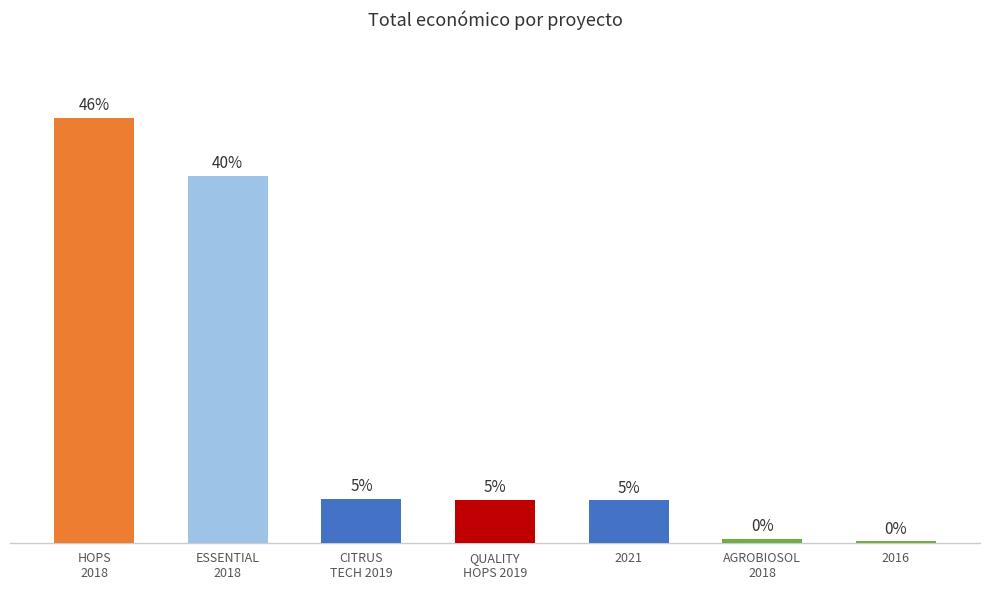

What is the label of the 3rd bar from the left?

CITRUS
TECH 2019